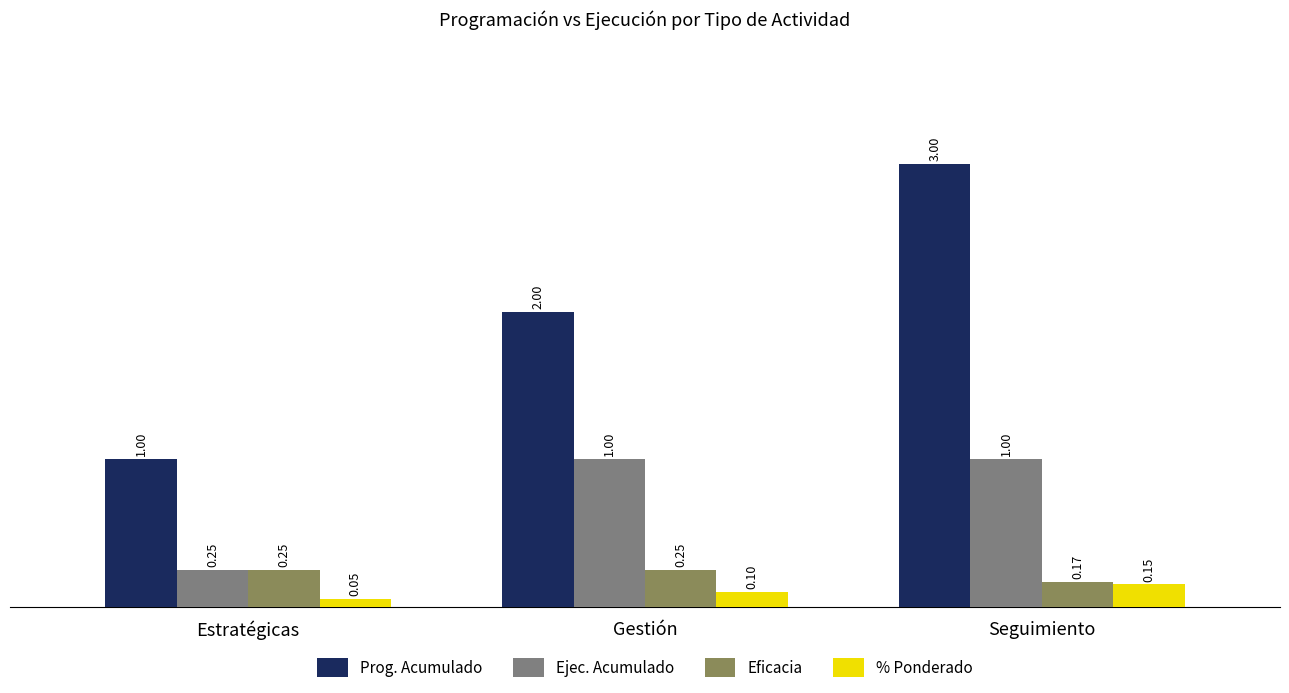

Which series has the largest total across all categories?

Prog. Acumulado